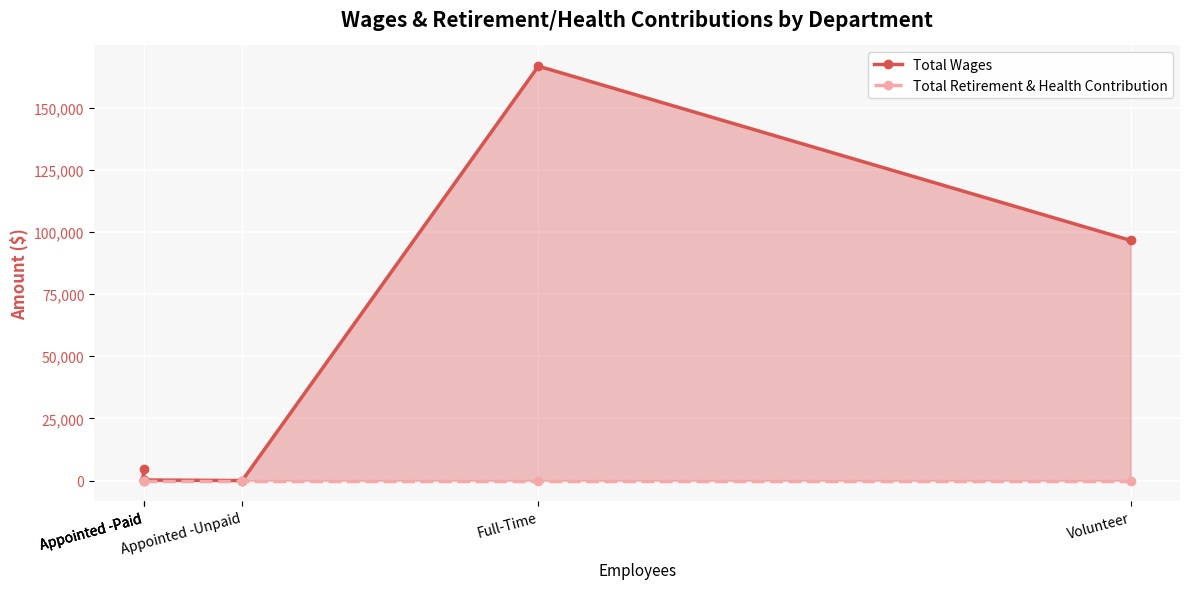

Which category has the highest value across all series?

Full-Time